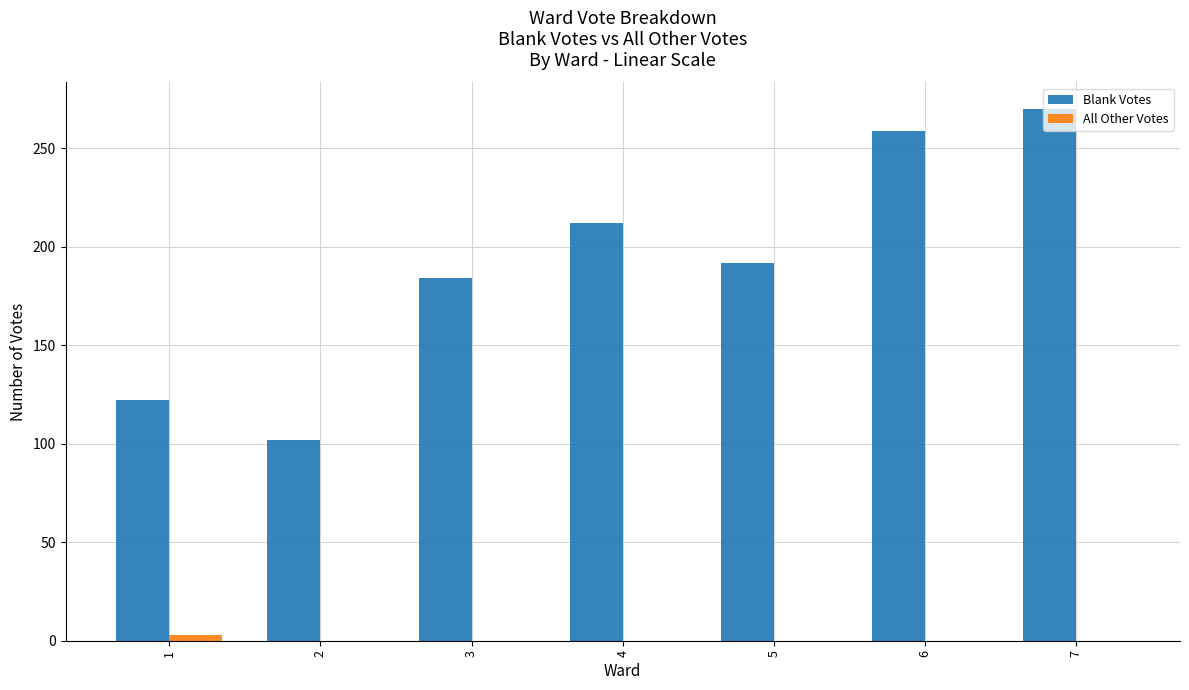

Which category has the highest value in the All Other Votes series?

1